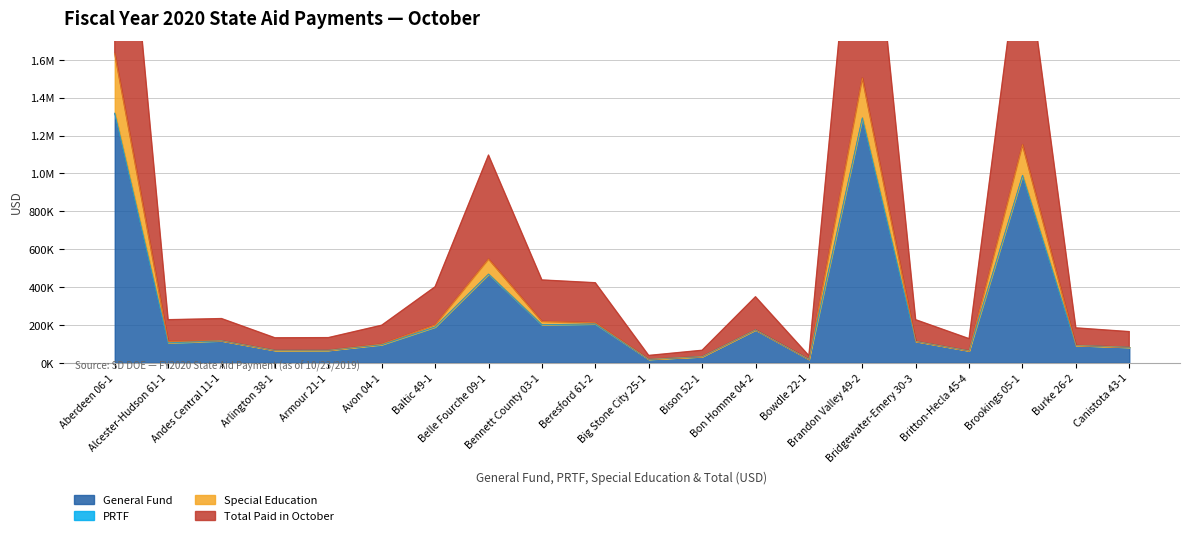

What is the maximum value for General Fund?

1318421